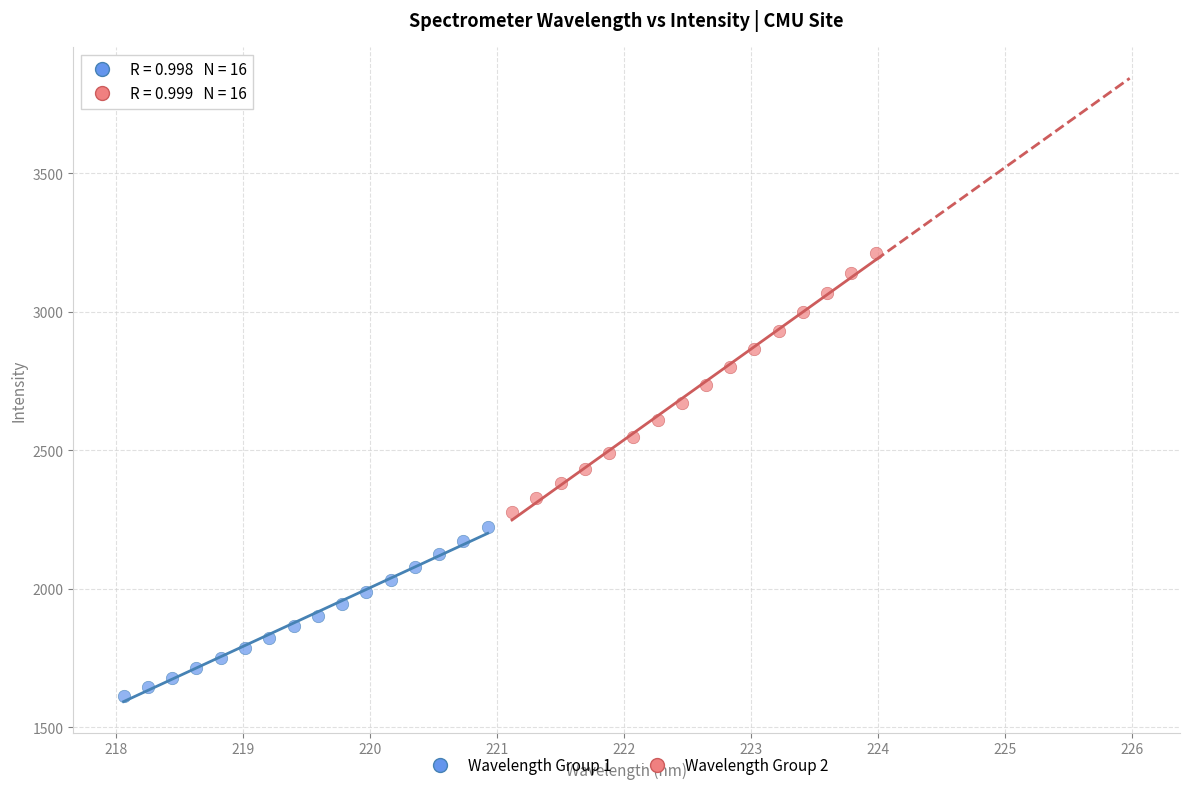

Which series reaches the maximum Y coordinate?

Wavelength Group 2